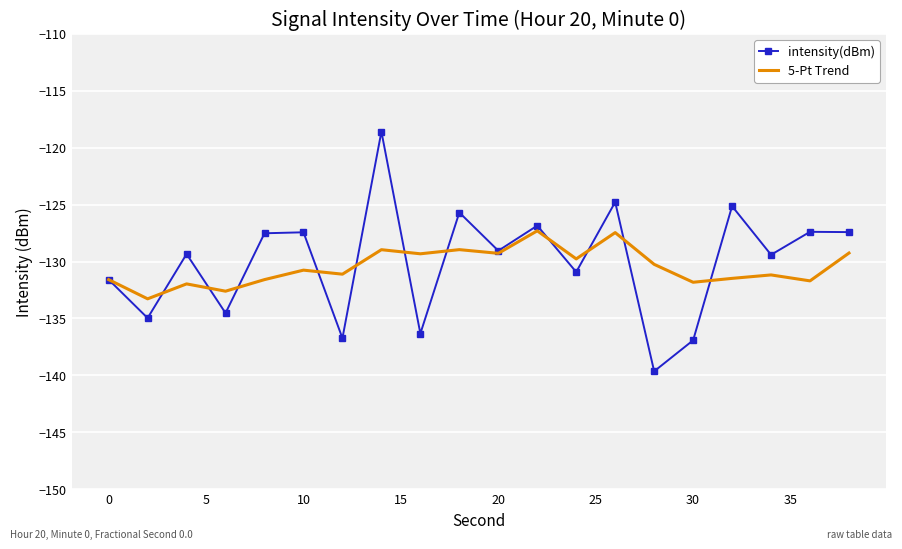

What is the minimum value shown in the chart?

-139.6